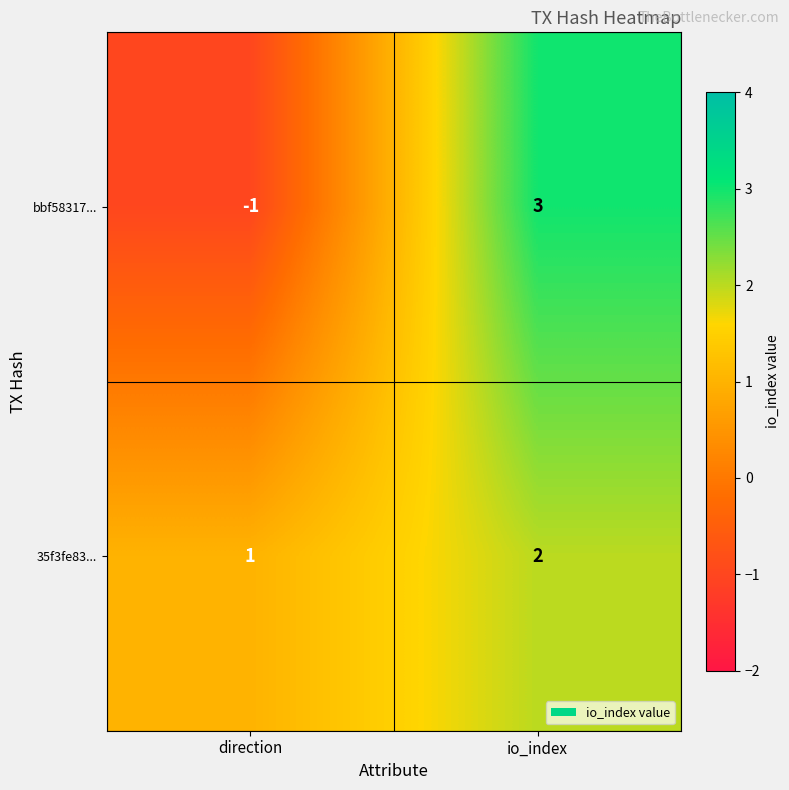

What is the difference between the highest and lowest values at io_index?

1